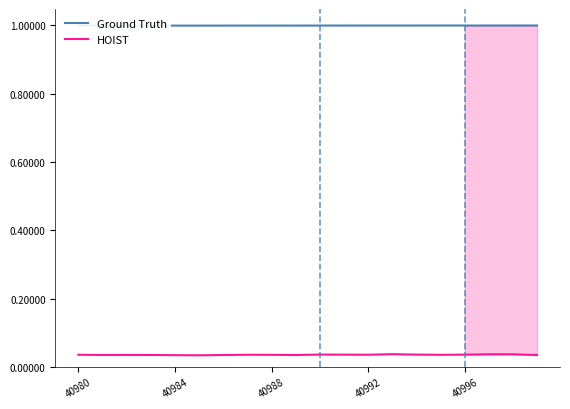

True or false: HOIST and Ground Truth intersect in this chart.

False